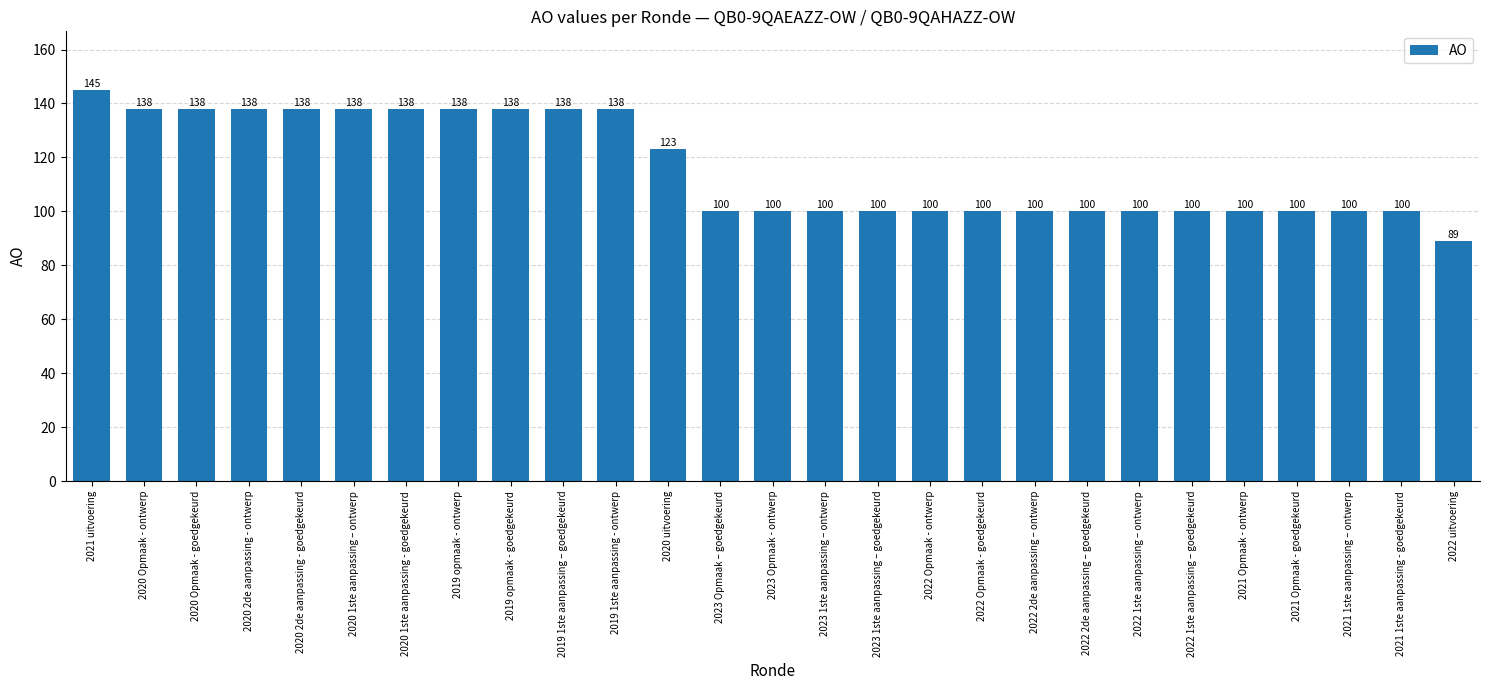

The value at 2021 Opmaak - ontwerp is 100. True or false?

True